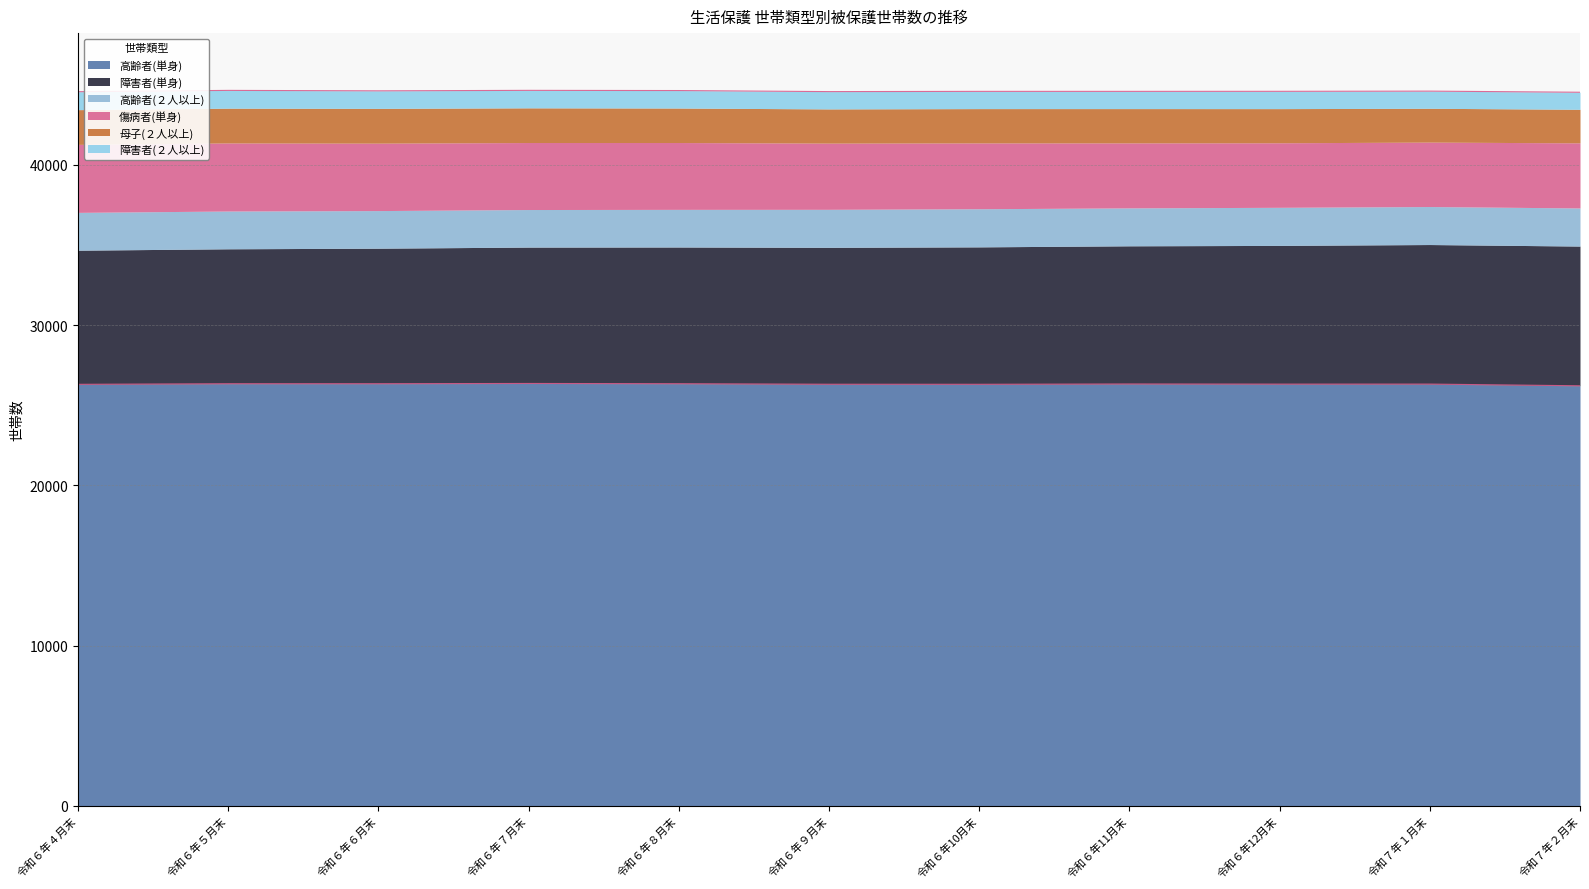

In 傷病者(単身), how many points are higher than both neighbors (excluding endpoints)?

1